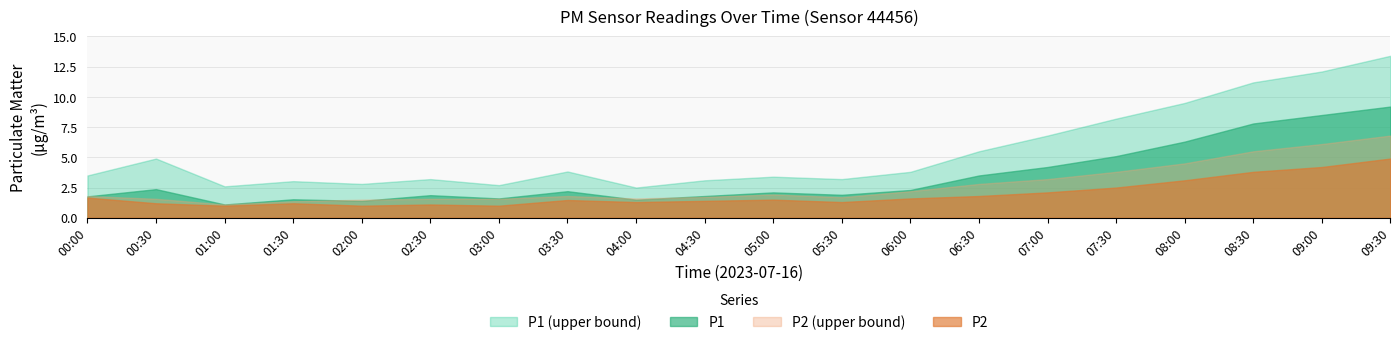

Reading right to left, list all the values displayed in this chart.

P1: 09:30=9.2	09:00=8.5	08:30=7.8	08:00=6.3	07:30=5.1	07:00=4.2	06:30=3.5	06:00=2.3	05:30=1.9	05:00=2.1	04:30=1.8	04:00=1.5	03:30=2.2	03:00=1.6	02:30=1.9	02:00=1.4	01:30=1.5	01:00=1.1	00:30=2.4	00:00=1.8
P1_upper: 09:30=13.4	09:00=12.1	08:30=11.2	08:00=9.5	07:30=8.2	07:00=6.8	06:30=5.5	06:00=3.8	05:30=3.2	05:00=3.4	04:30=3.1	04:00=2.5	03:30=3.8	03:00=2.7	02:30=3.2	02:00=2.8	01:30=3.0	01:00=2.6	00:30=4.9	00:00=3.5
P2: 09:30=4.9	09:00=4.2	08:30=3.8	08:00=3.1	07:30=2.5	07:00=2.1	06:30=1.8	06:00=1.6	05:30=1.3	05:00=1.5	04:30=1.4	04:00=1.3	03:30=1.5	03:00=1.0	02:30=1.1	02:00=1.0	01:30=1.2	01:00=1.0	00:30=1.2	00:00=1.7
P2_upper: 09:30=6.8	09:00=6.1	08:30=5.5	08:00=4.5	07:30=3.8	07:00=3.2	06:30=2.8	06:00=2.2	05:30=1.7	05:00=1.9	04:30=1.7	04:00=1.6	03:30=1.8	03:00=1.6	02:30=1.6	02:00=1.5	01:30=1.4	01:00=1.1	00:30=1.6	00:00=1.8